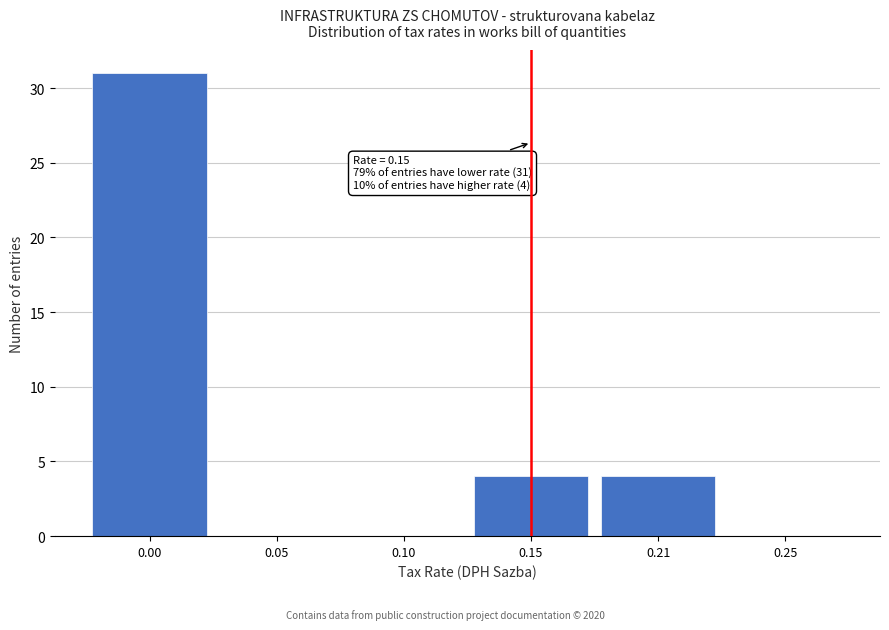

Reading right to left, what are all the values shown in this chart?

0.25=0	0.21=4	0.15=4	0.10=0	0.05=0	0.00=31